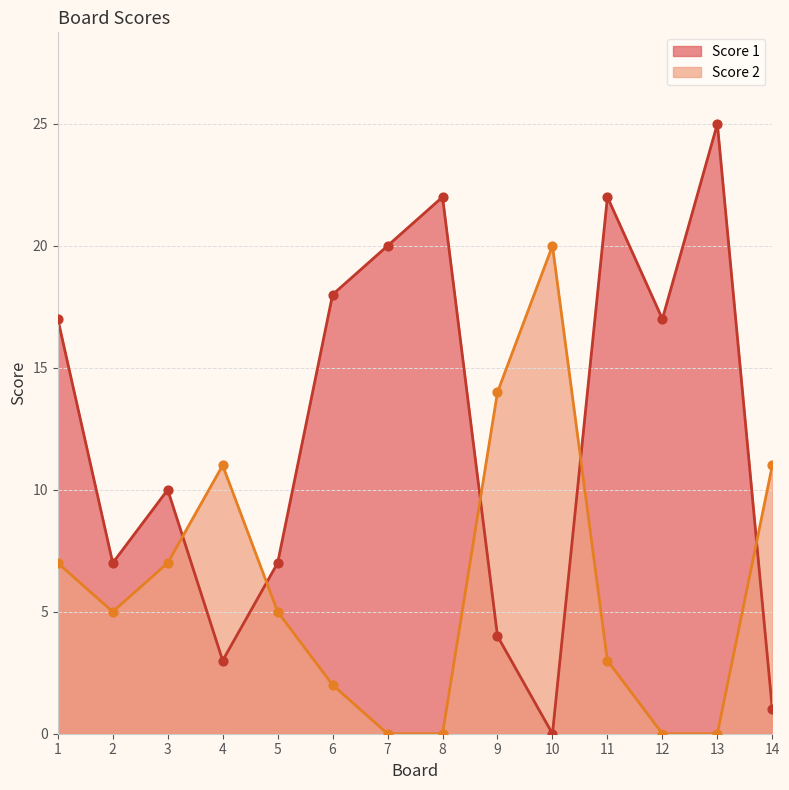

At how many categories does at least one series exceed 14?

8